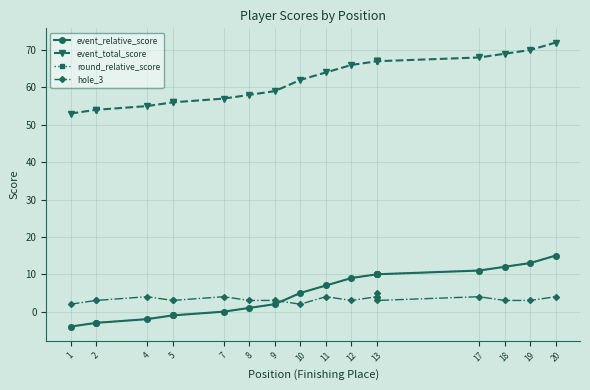

Which category has the highest value in the hole_3 series?

13